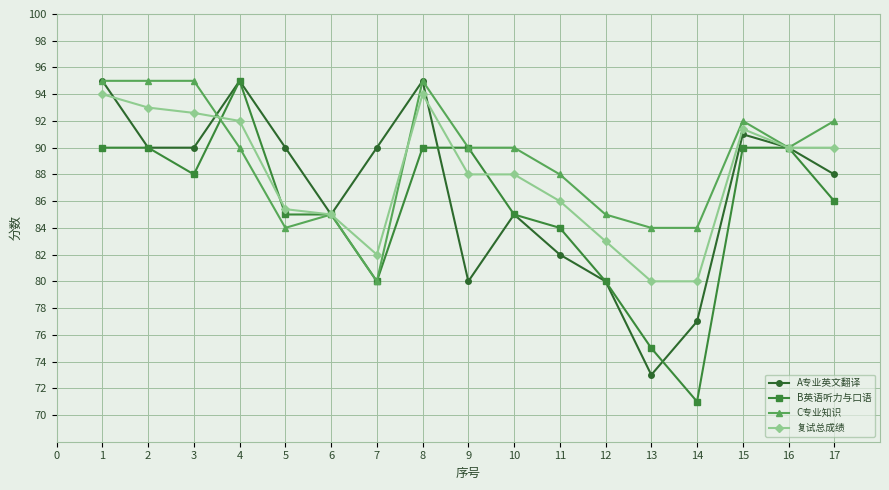

Is it true that C专业知识 equals 84.0 at 13?

True